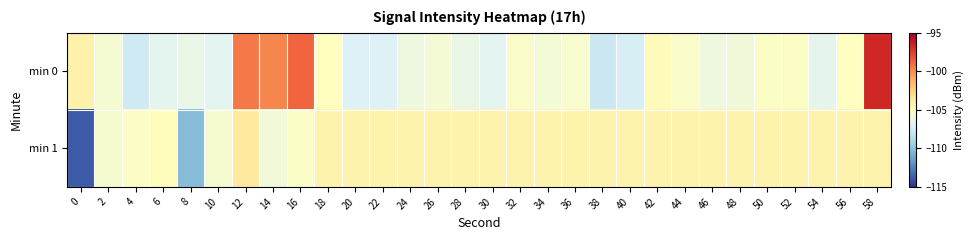

What is the maximum value shown in the chart?

-96.7